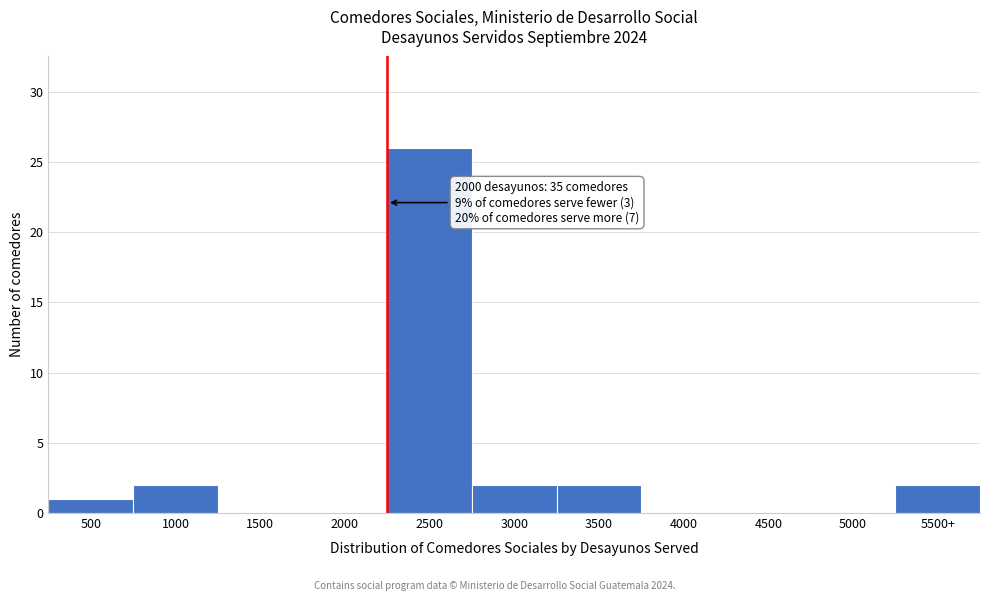

Reading left to right, list all the values displayed in this chart.

500=1	1000=2	1500=0	2000=0	2500=26	3000=2	3500=2	4000=0	4500=0	5000=0	5500+=2